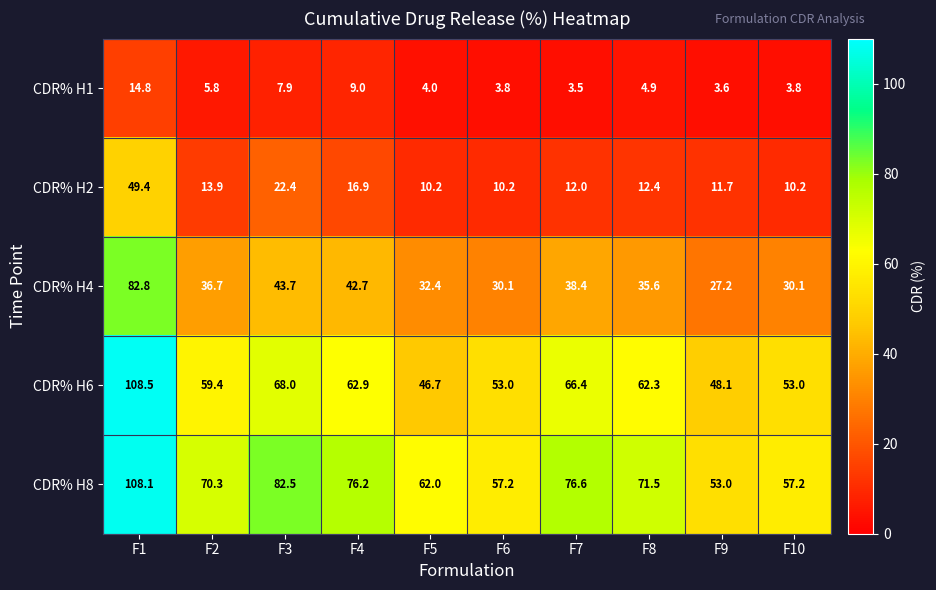

What value does the CDR% H8 series have at F1?

108.1